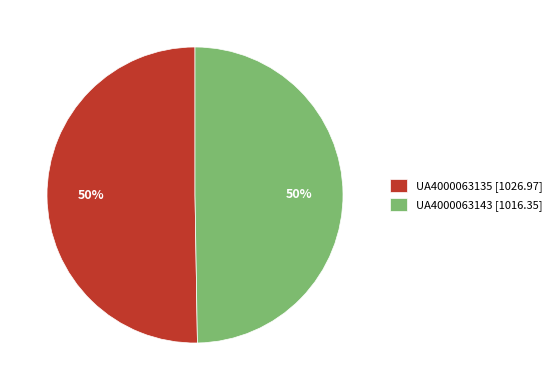

Do UA4000063135 [1026.97] and UA4000063143 [1016.35] together represent more than half of the pie?

Yes